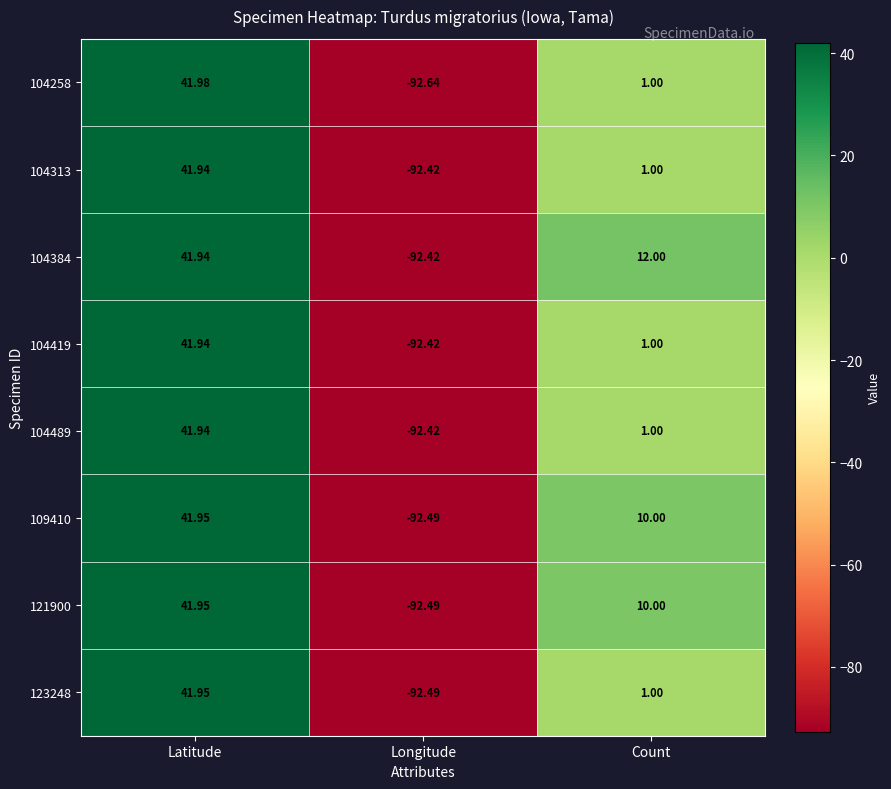

Where does the 109410 series first go above 10?

Latitude